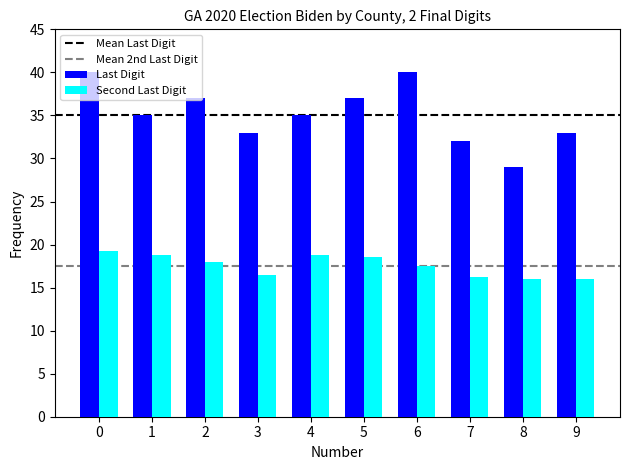

What is the minimum value shown in the chart?

16.0